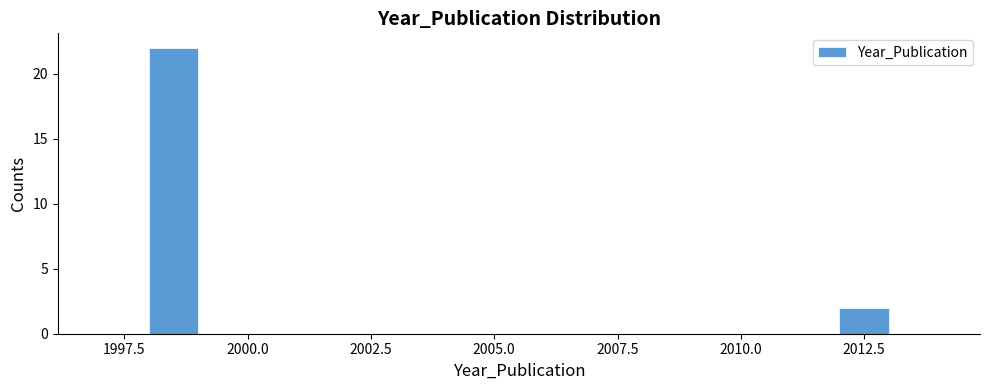

Read against the x-axis, roughly where is the centre of the tallest bar?

1998.5